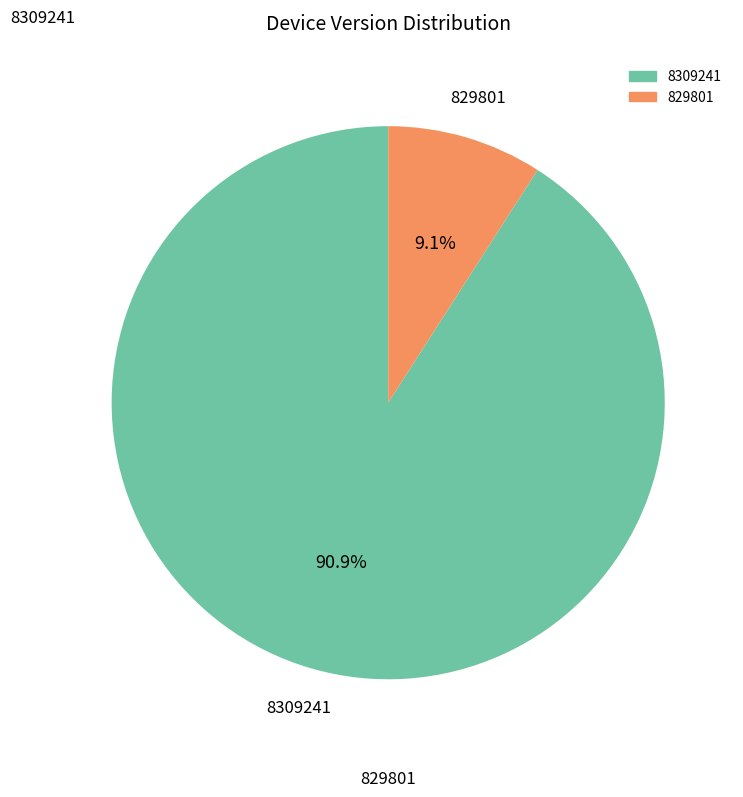

How many slices are in this pie chart?

2